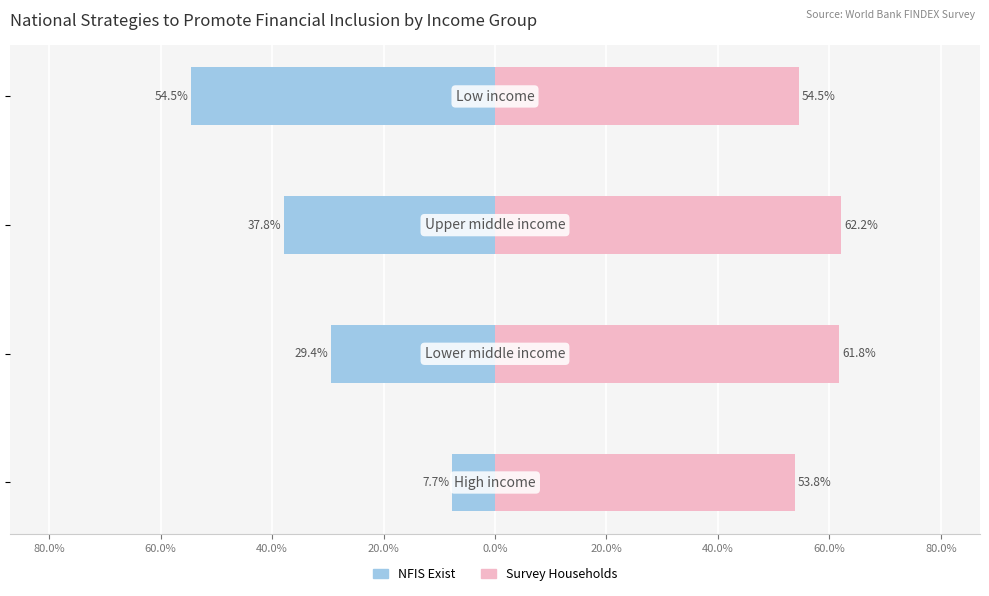

Which series changed the most between 80.0% and 40.0%?

NFIS Exist